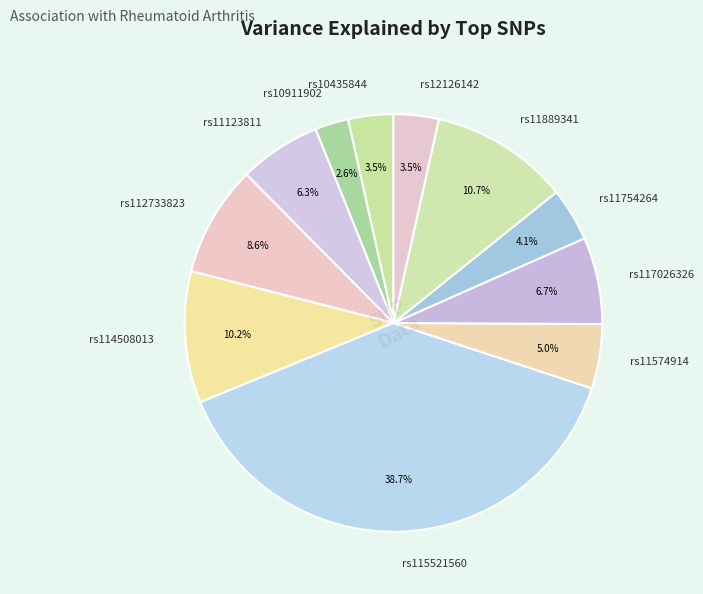

What percentage is the rs10911902 slice, to the nearest percent?

3%